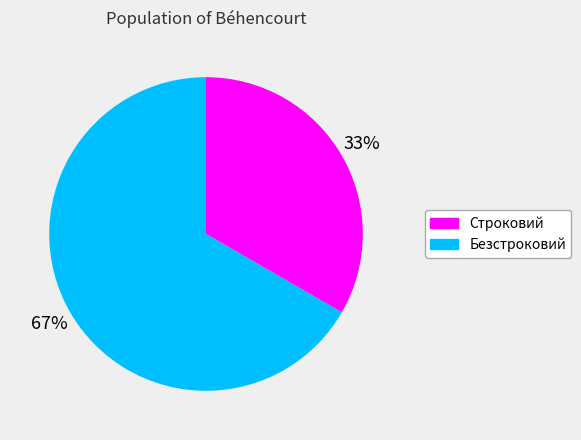

True or false: Безстроковий accounts for 75% of the total.

False